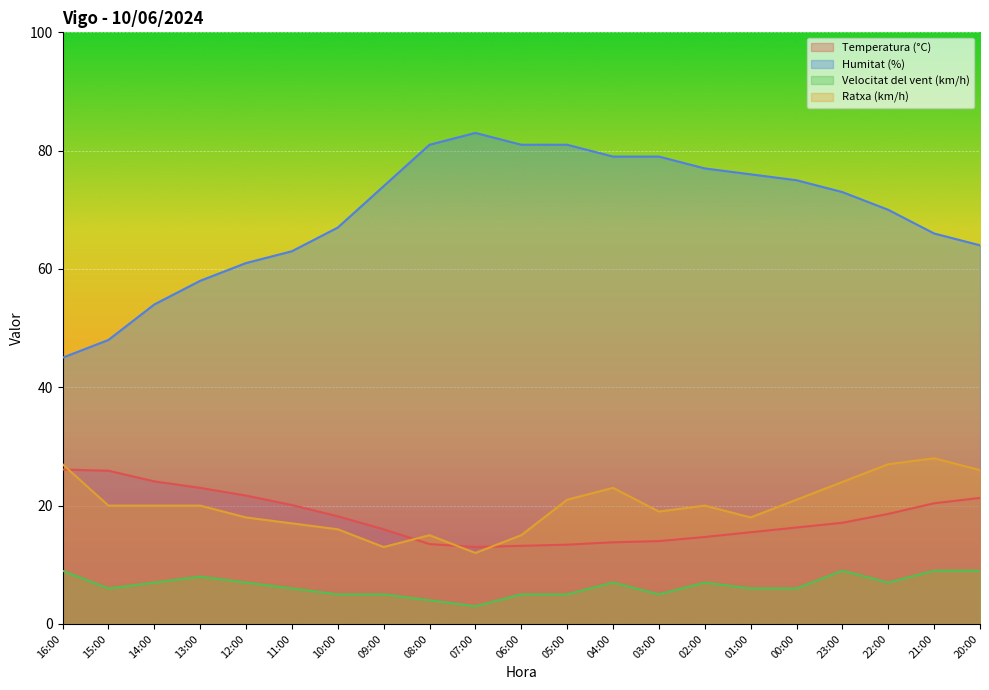

At 02:00, list the series in order from largest to smallest.

Humitat (%), Ratxa (km/h), Temperatura (°C), Velocitat del vent (km/h)